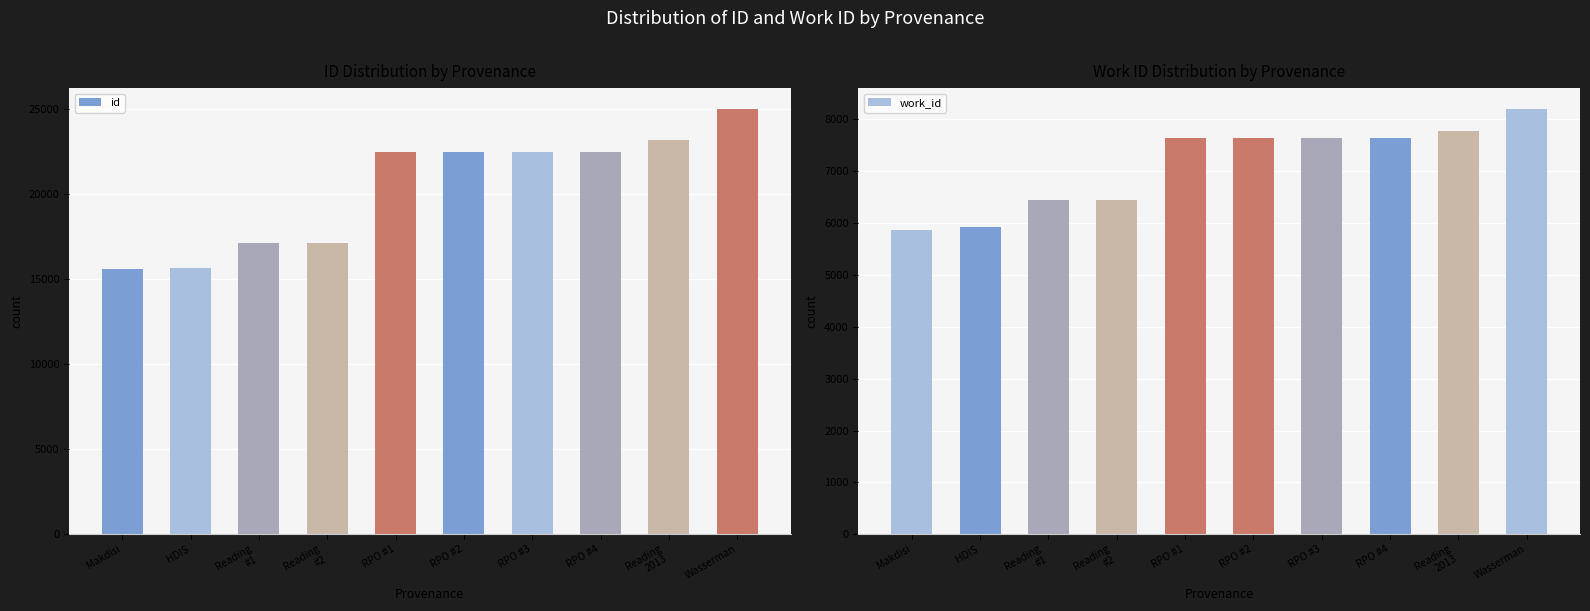

How many bars are there in each group?

2